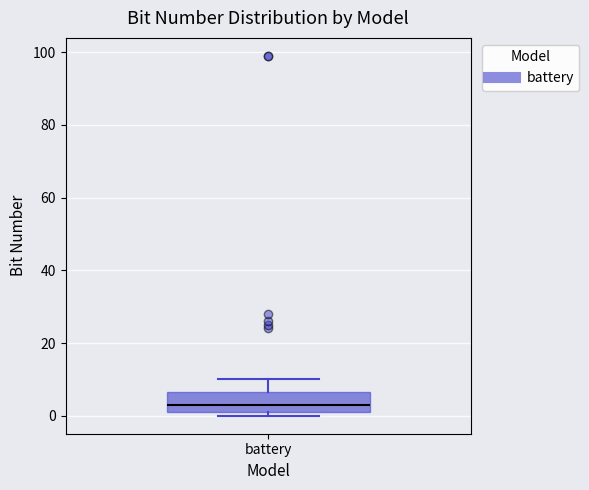

Read this box plot against the y-axis: the position of the median line, the range covered by the box, and the ends of both whiskers. The values are not printed on the chart, so give them approximately, as read against the axis.

median 4, box 2 to 6, whiskers 0 to 10